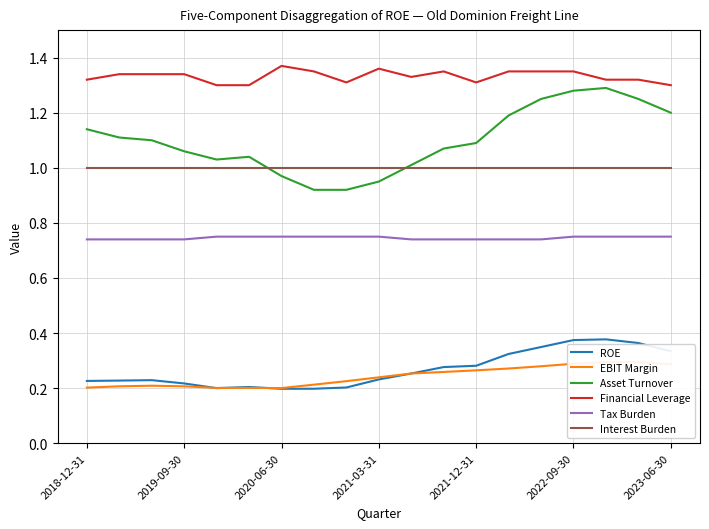

What is the difference between the maximum and minimum values in the Asset Turnover series?

0.4